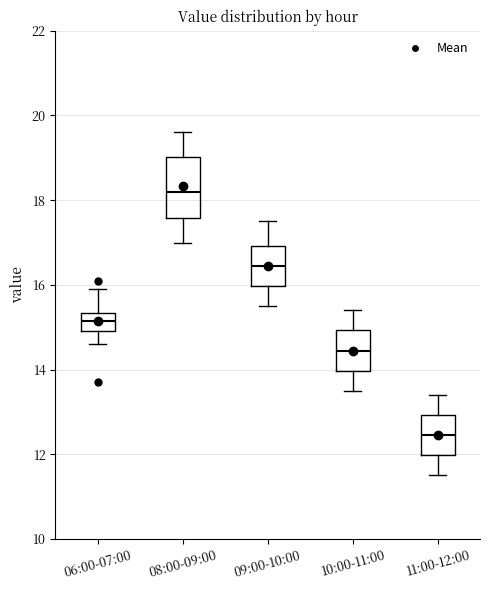

Where does the upper whisker of the box for 06:00-07:00 end on the y-axis? The values are not printed on the chart, so give them approximately, as read against the axis.

16.0